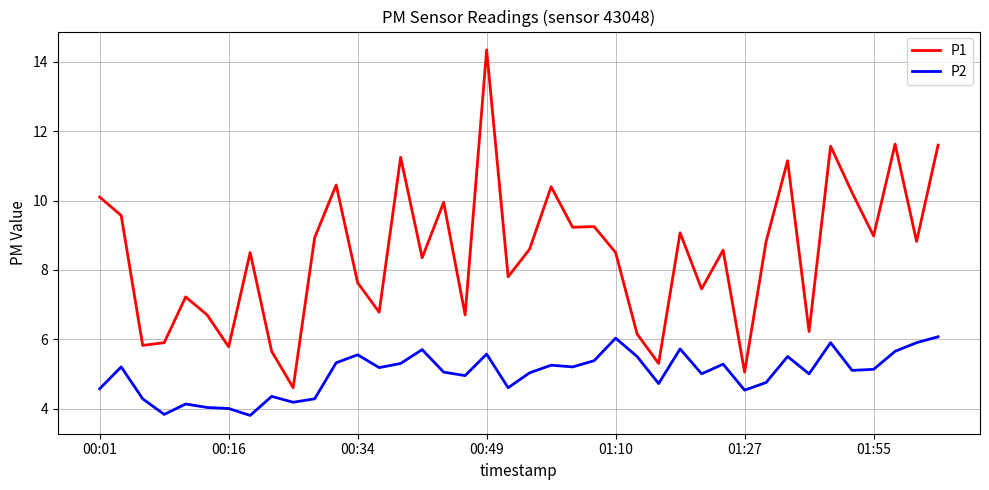

What is the difference between the maximum and minimum values in the P2 series?

2.3